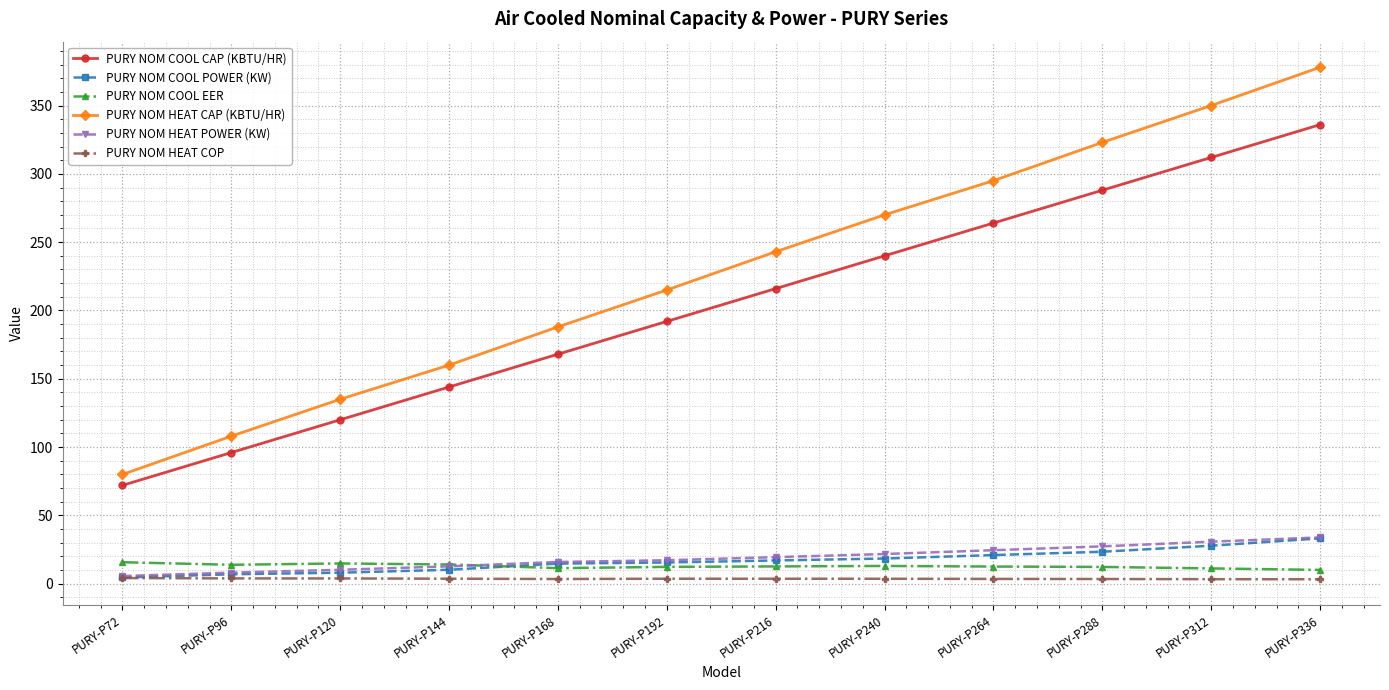

How many data points in PURY NOM COOL POWER (KW) are above 17?

6